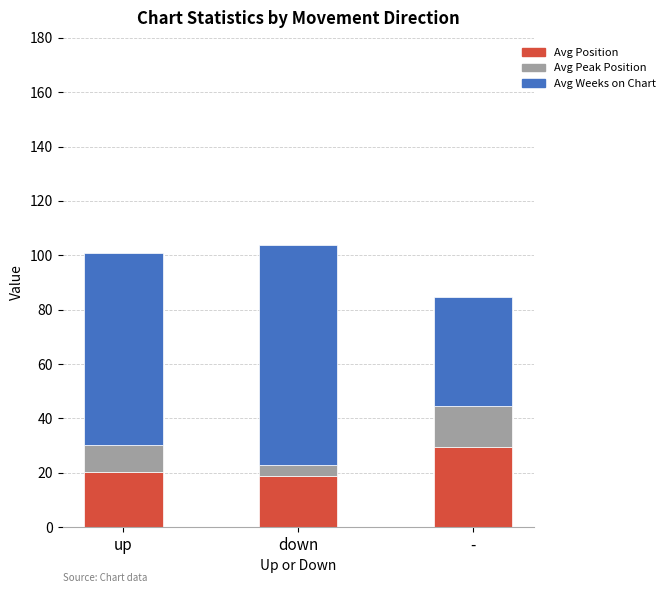

What is the highest value of the Avg Position series?

29.5